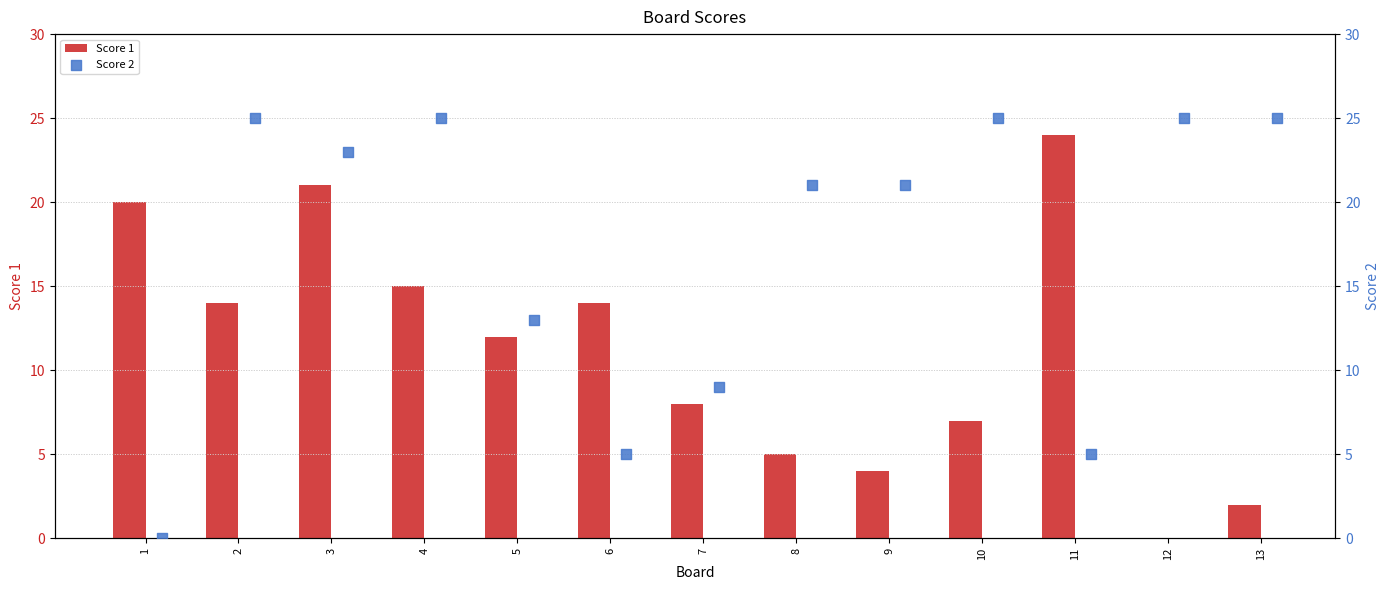

Which series has the largest total across all categories?

Score 2